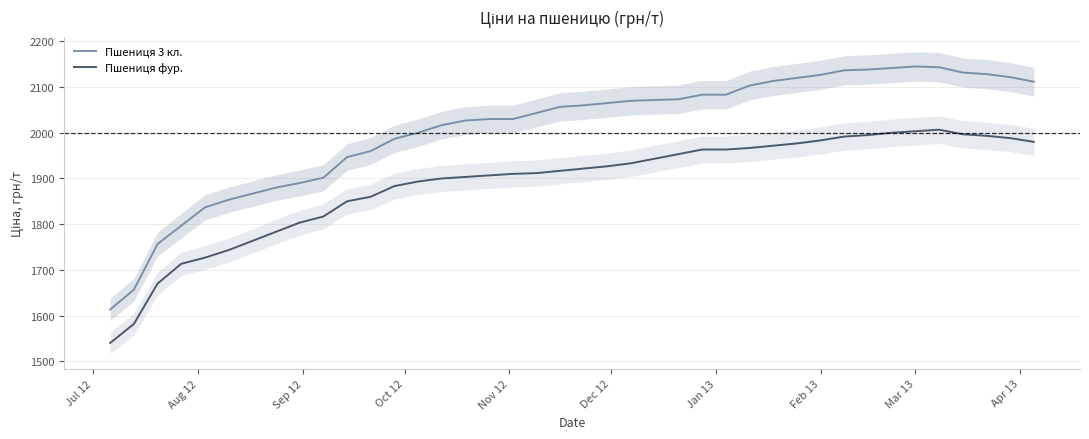

True or false: Пшениця фур. and Пшениця 3 кл. intersect in this chart.

False